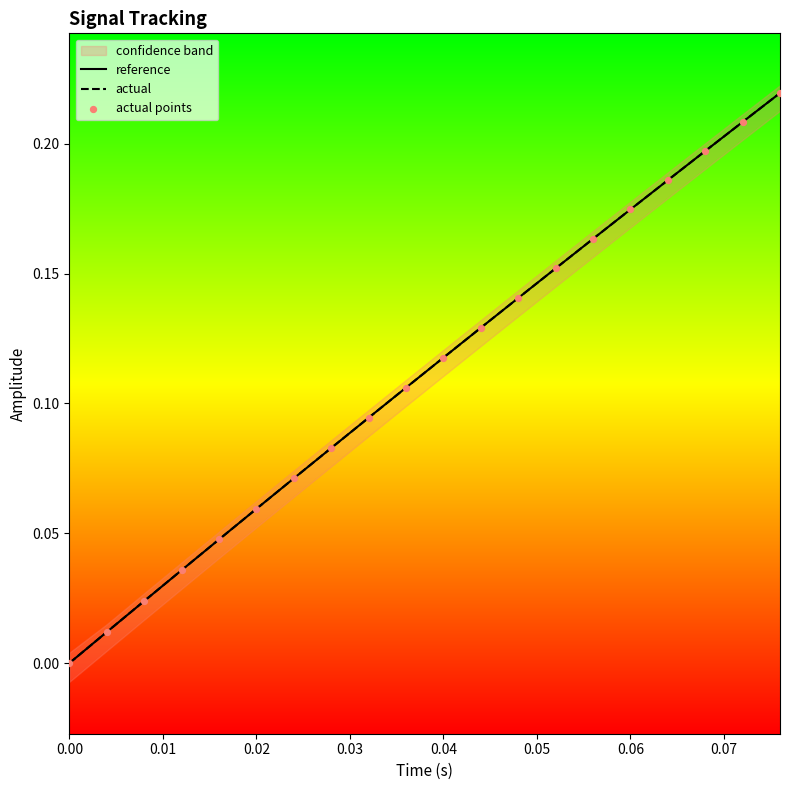

At how many categories does at least one series exceed 0?

19